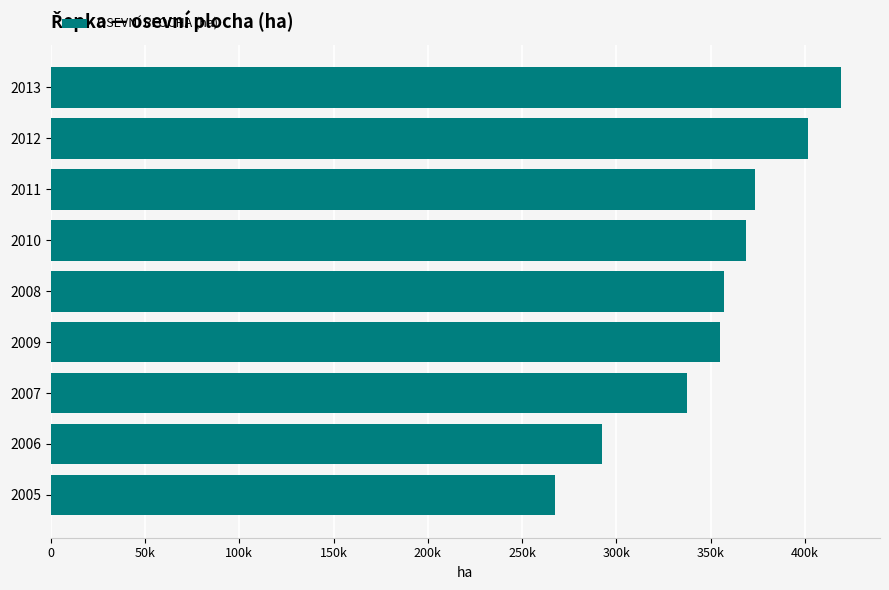

Does the chart contain any negative values?

No